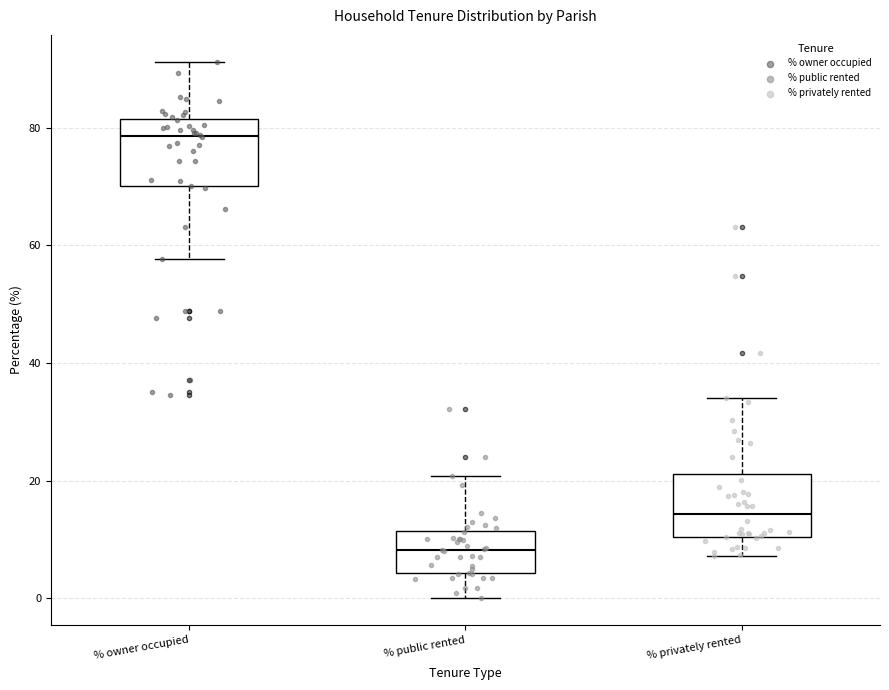

Reading left to right, transcribe this box plot: for each box, give where its median line is, the range the box spans, and where its two whiskers end, as read against the y-axis. The values are not printed on the chart, so give them approximately, as read against the axis.

% owner occupied: median 78, box 70 to 82, whiskers 58 to 92
% public rented: median 8, box 4 to 12, whiskers 0 to 20
% privately rented: median 14, box 10 to 22, whiskers 8 to 34